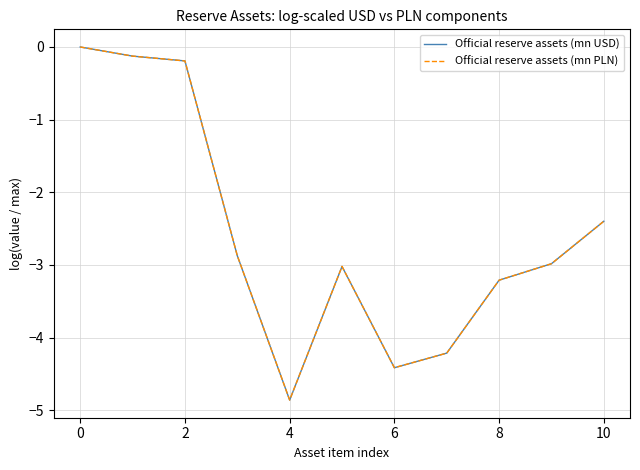

Which series has the largest range (max minus min)?

Official reserve assets (mn USD)